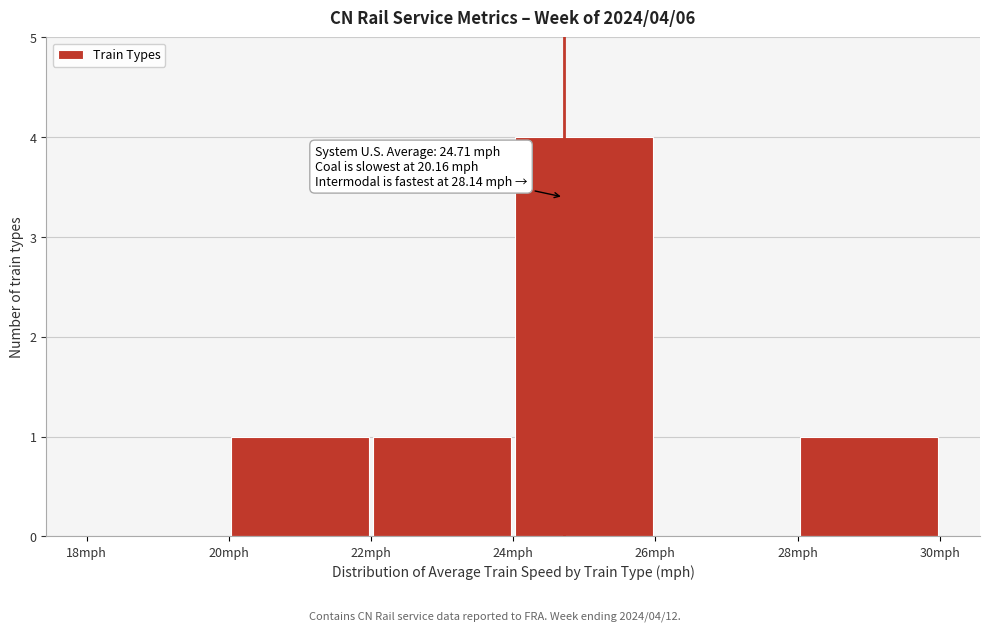

Which range on the x-axis has the tallest bar?

24 to 26